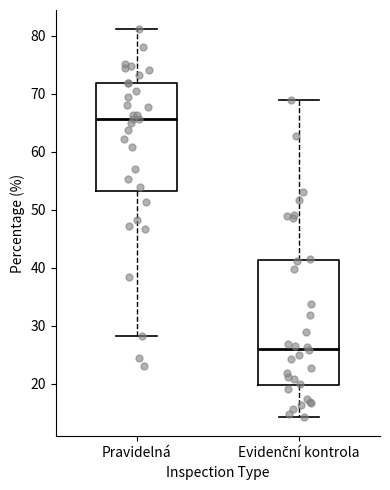

Reading left to right, read every box against the y-axis: the position of its median line, the range the box covers, and the ends of its whiskers. The values are not printed on the chart, so give them approximately, as read against the axis.

Pravidelná: median 66, box 53 to 72, whiskers 28 to 81
Evidenční kontrola: median 26, box 20 to 41, whiskers 14 to 69